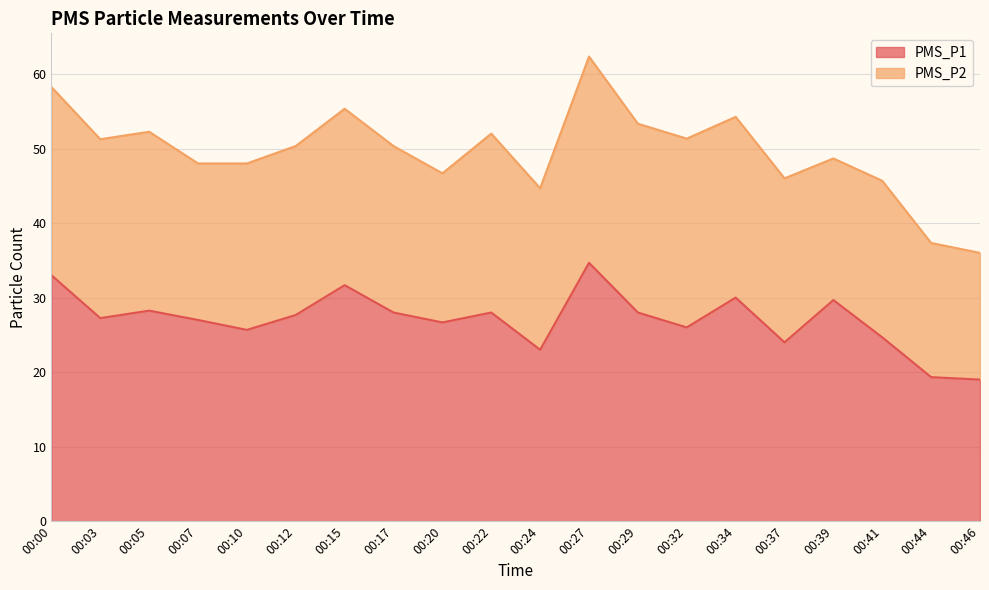

What is the difference between the second highest and second lowest values?

13.7